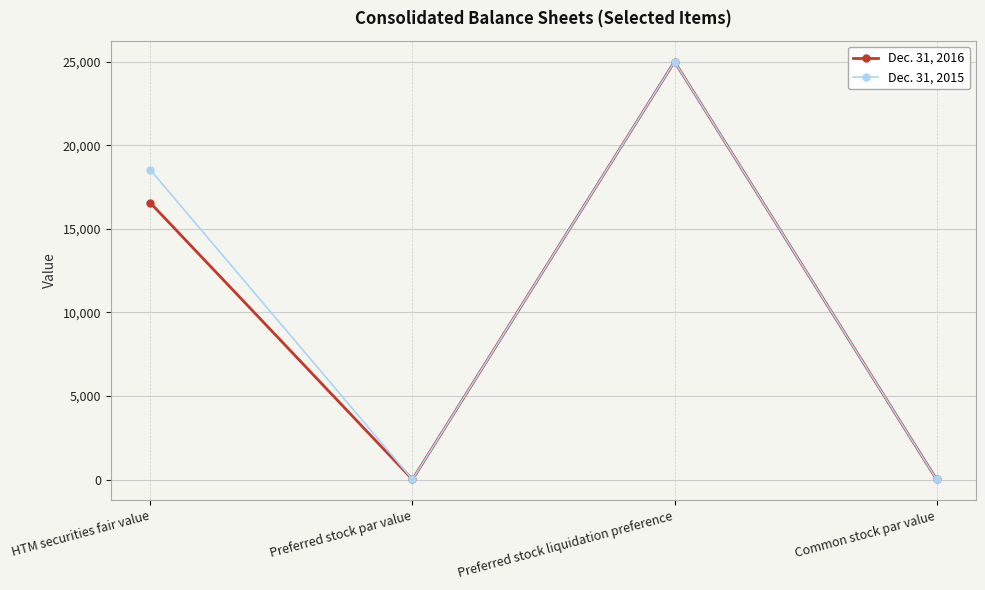

The value of Dec. 31, 2015 at Preferred stock liquidation preference is 25000. True or false?

True